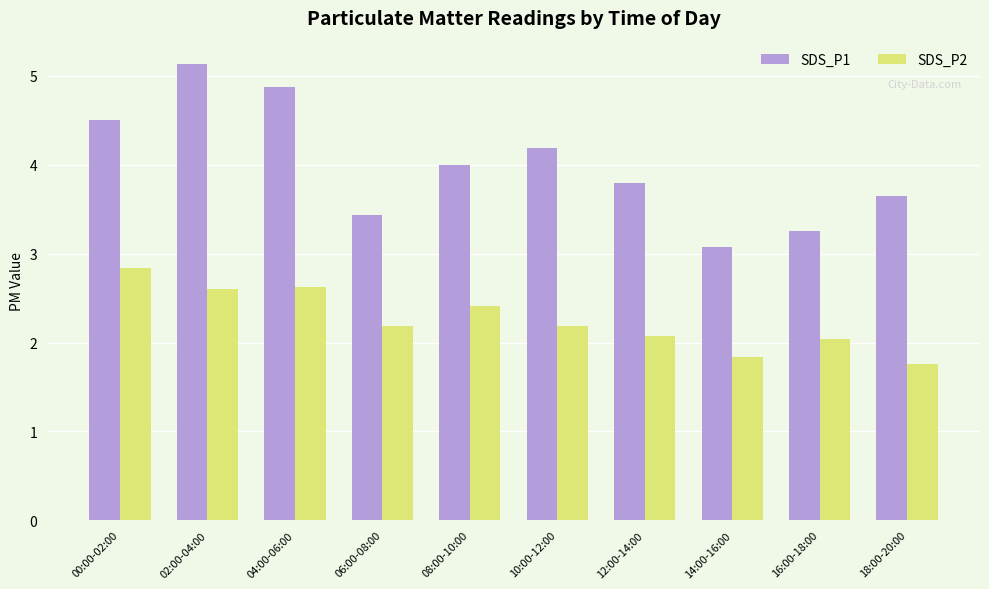

What is the difference between the maximum and minimum values in the SDS_P1 series?

2.1